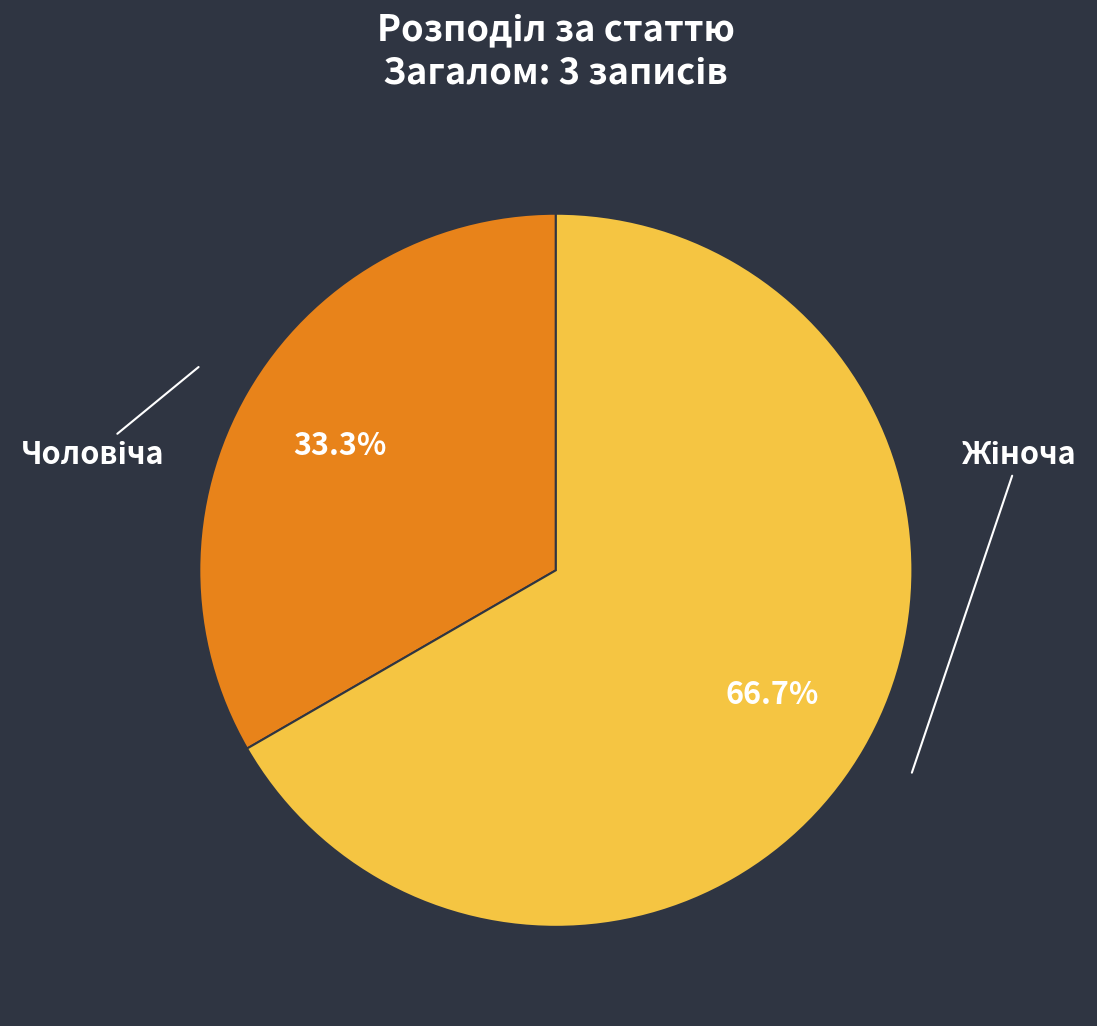

How many slices are in this pie chart?

2